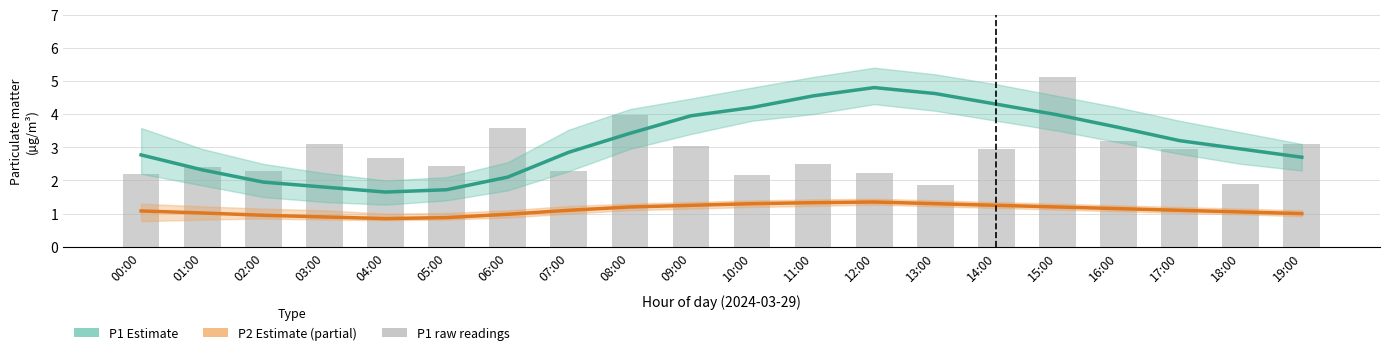

What is the lowest value of the P1 Estimate series?

1.6